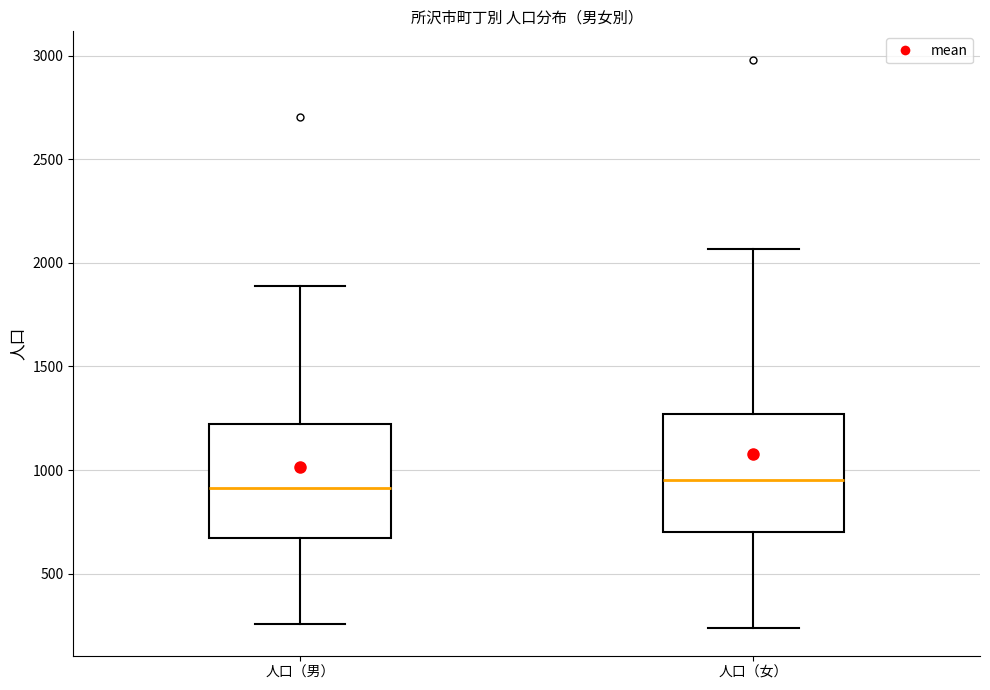

Where is the upper edge of the box for 人口（男） on the y-axis? The values are not printed on the chart, so give them approximately, as read against the axis.

1200